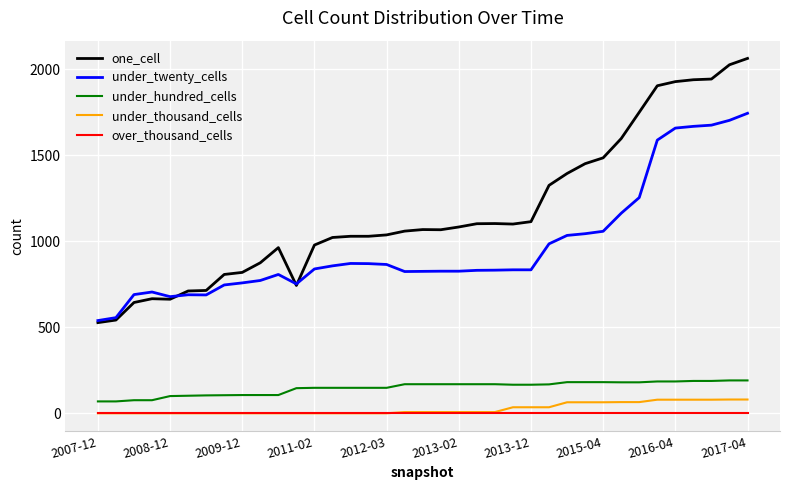

Which series has the largest total across all categories?

one_cell